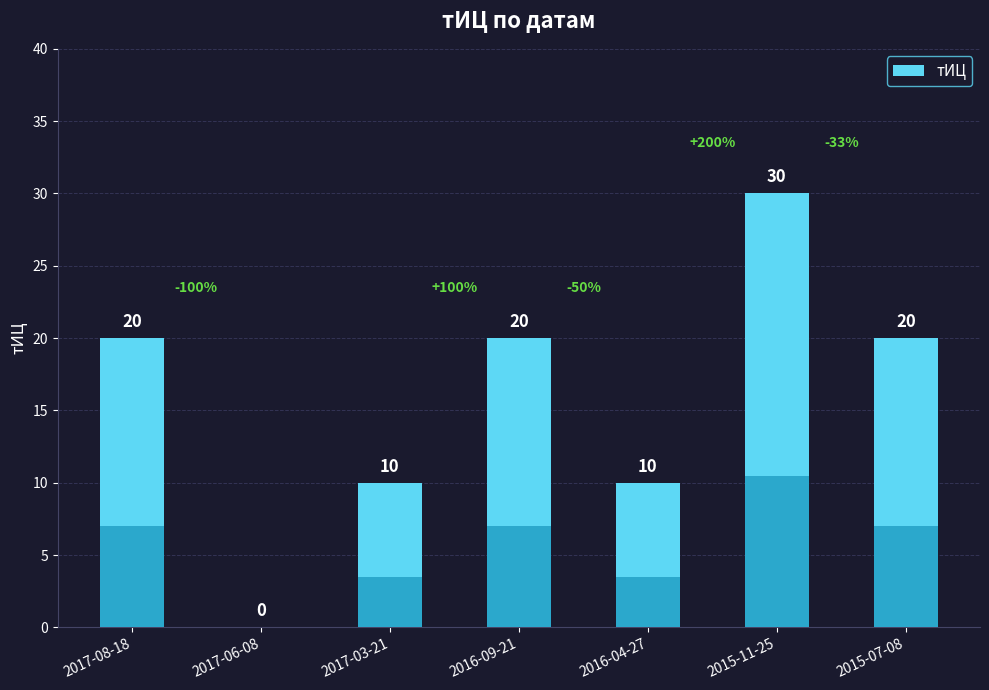

Reading left to right, list all the values displayed in this chart.

2017-08-18=20	2017-06-08=0	2017-03-21=10	2016-09-21=20	2016-04-27=10	2015-11-25=30	2015-07-08=20